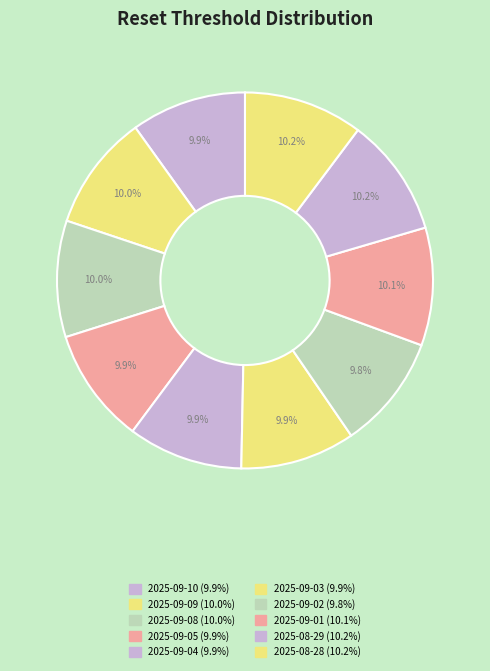

How many slices are in this pie chart?

10